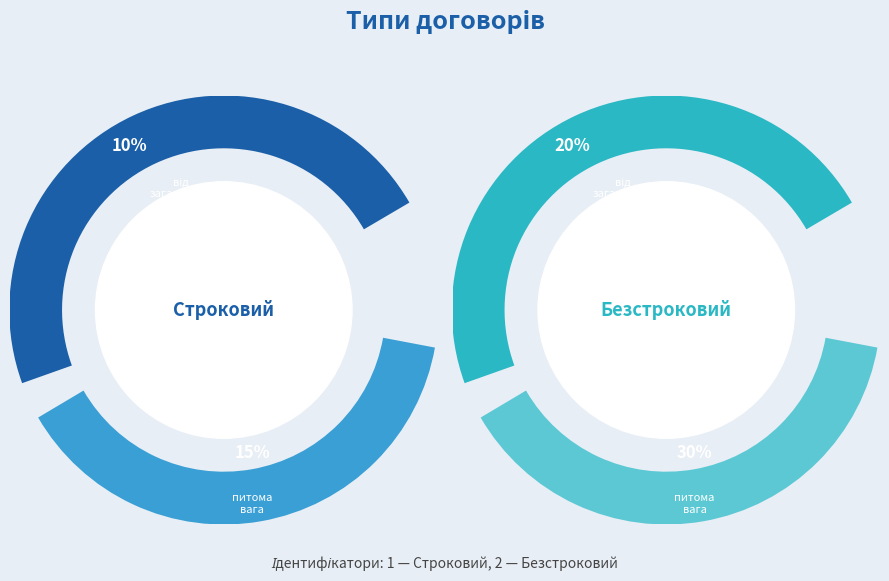

How many segments does this pie chart have?

2